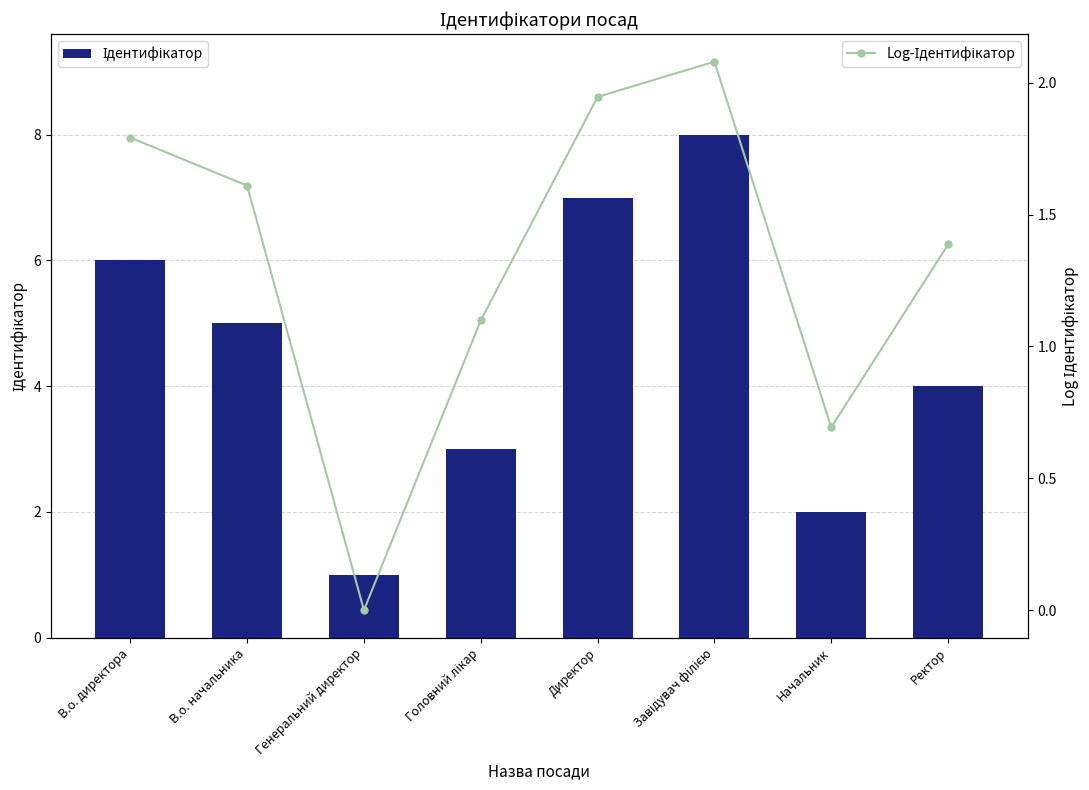

The Ідентифікатор series shows 3.0 at Головний лікар. True or false?

True